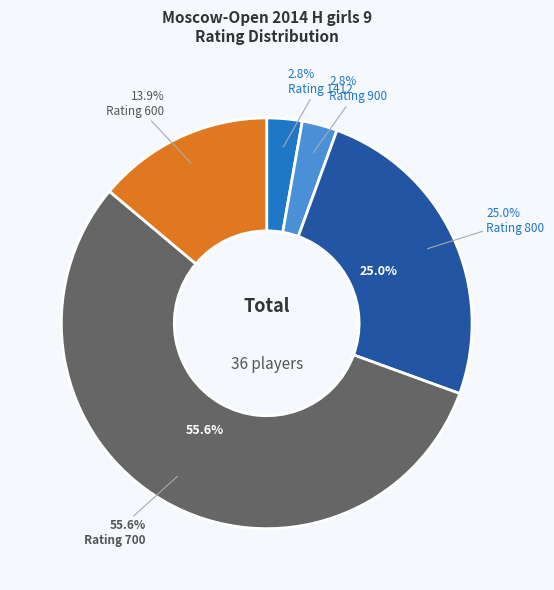

Is the sum of 600 and 700 greater than half?

Yes